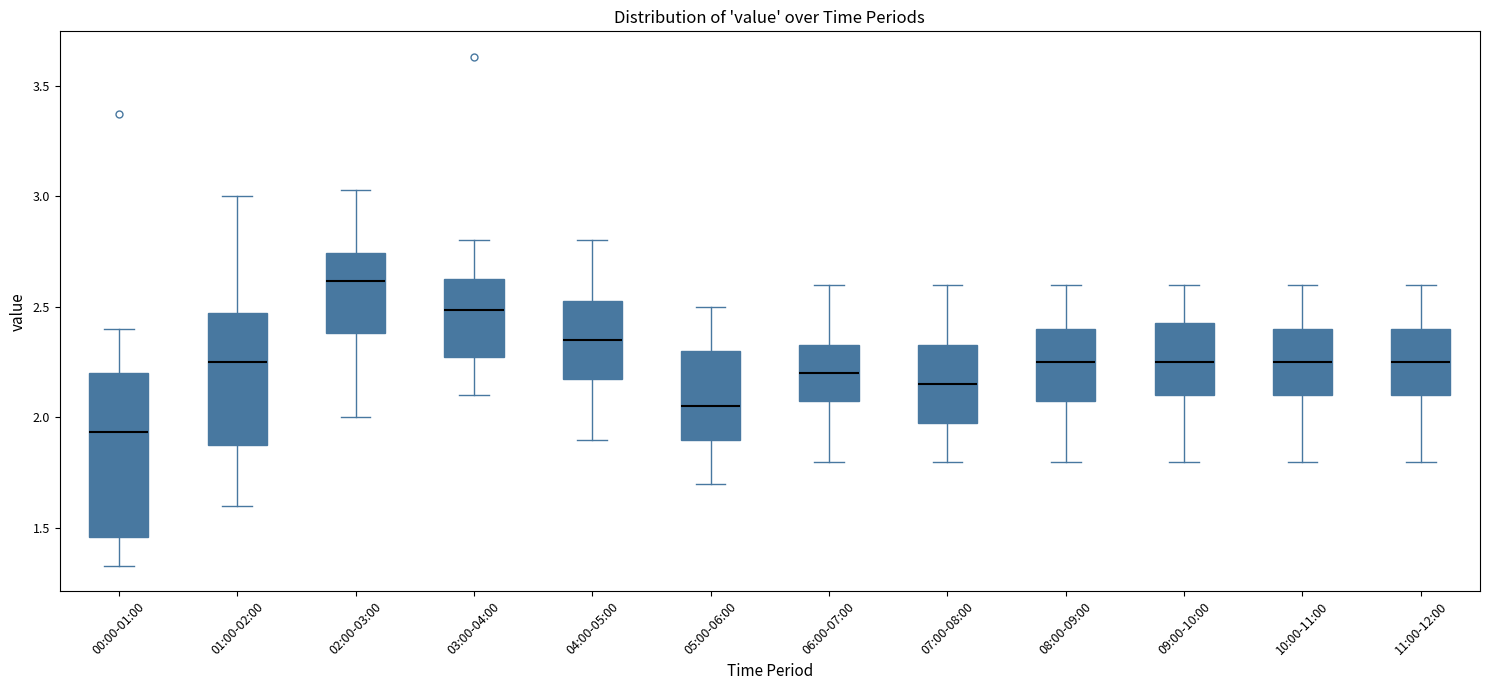

Comparing the boxes themselves (not the whiskers), which one is the tallest?

00:00-01:00